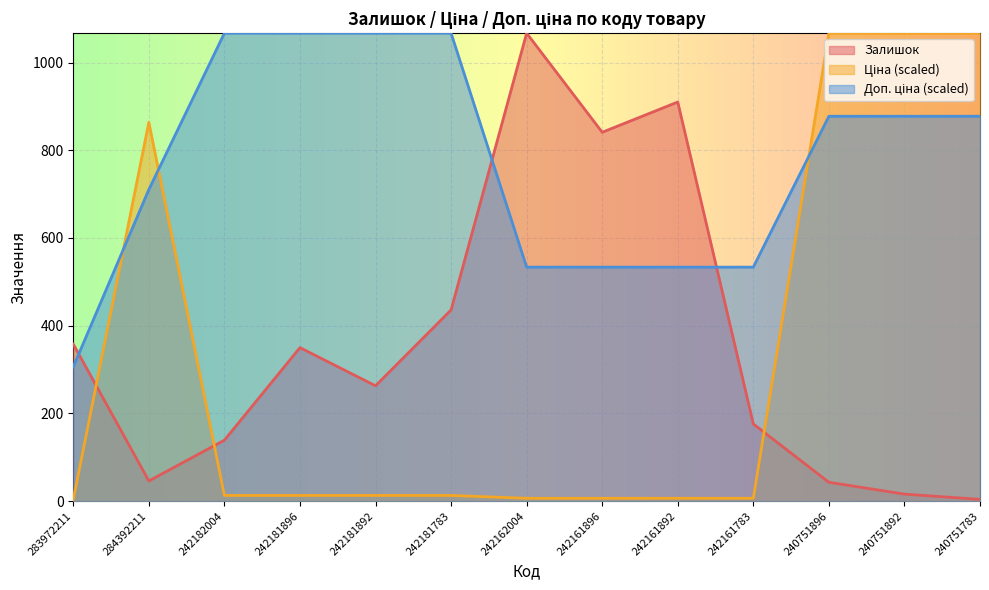

What is the sum of the Ціна values at 242181892 and 283972211?

16.7